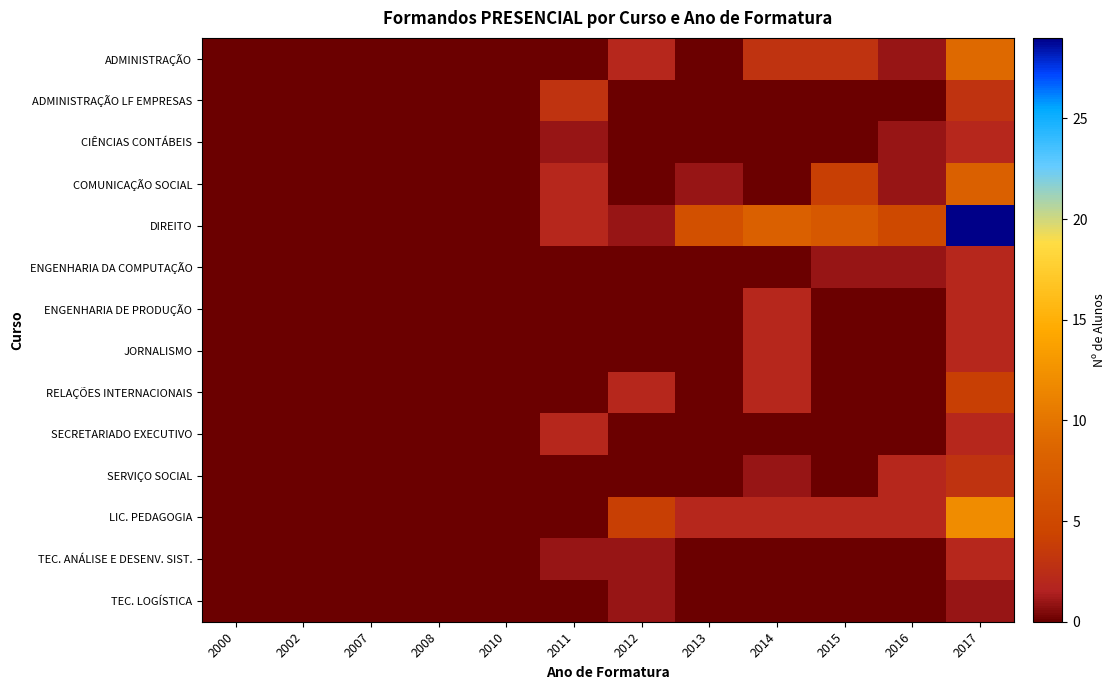

At how many categories does at least one series exceed 18?

1